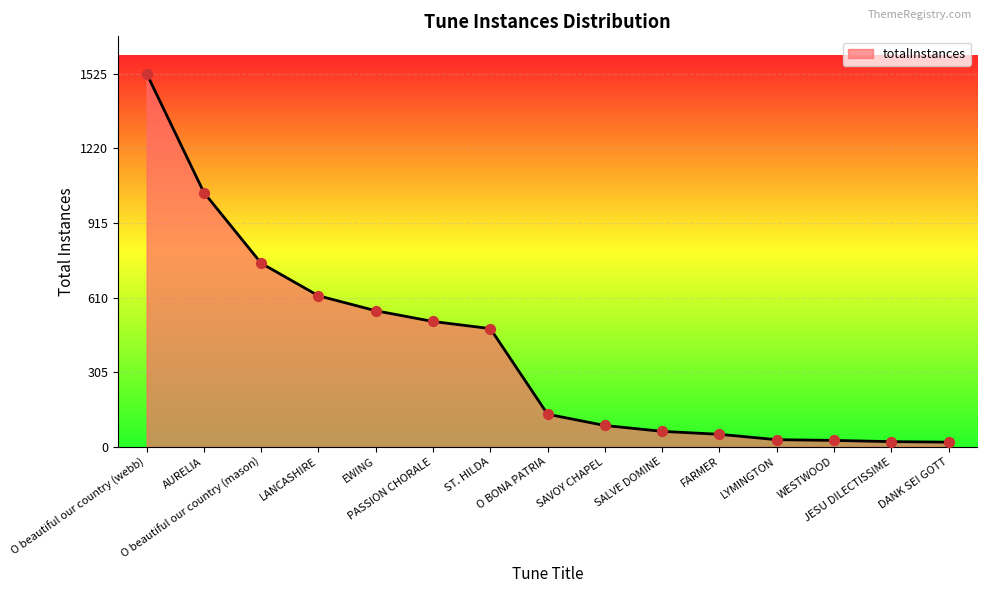

What is the ratio of the value at EWING to the value at JESU DILECTISSIME?

26.5